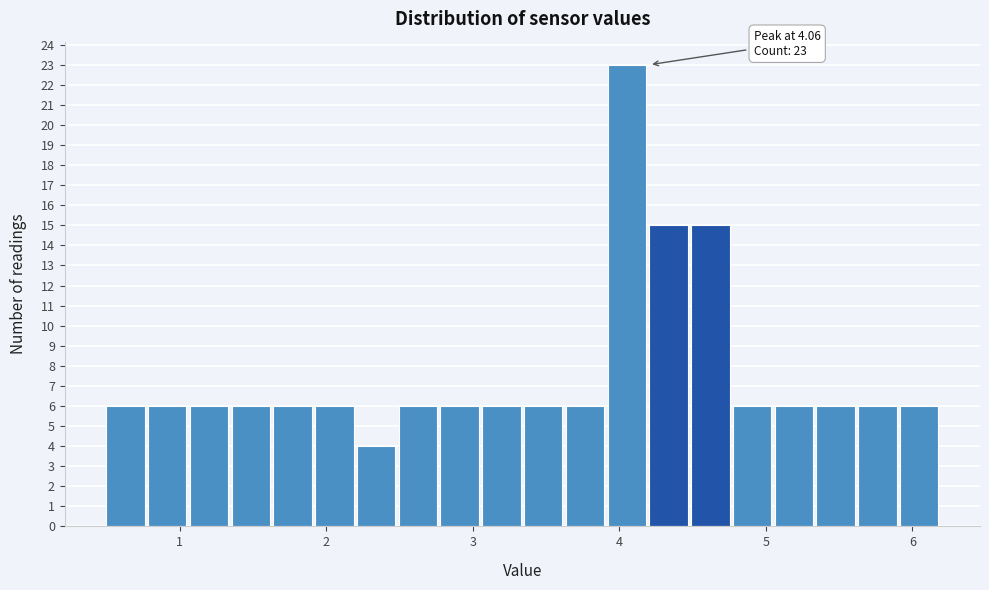

Read against the x-axis, roughly where is the centre of the tallest bar?

4.1